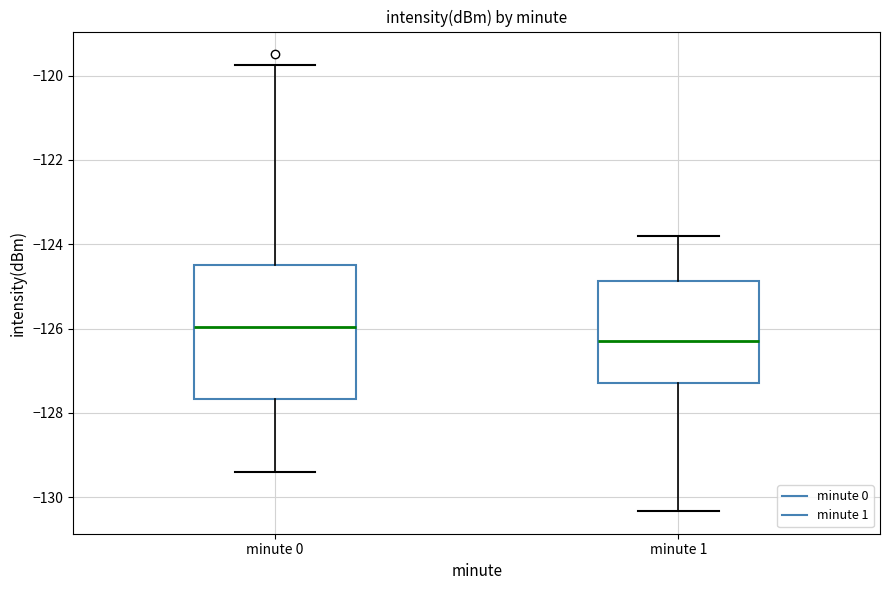

Which box has the lowest median line?

minute 1